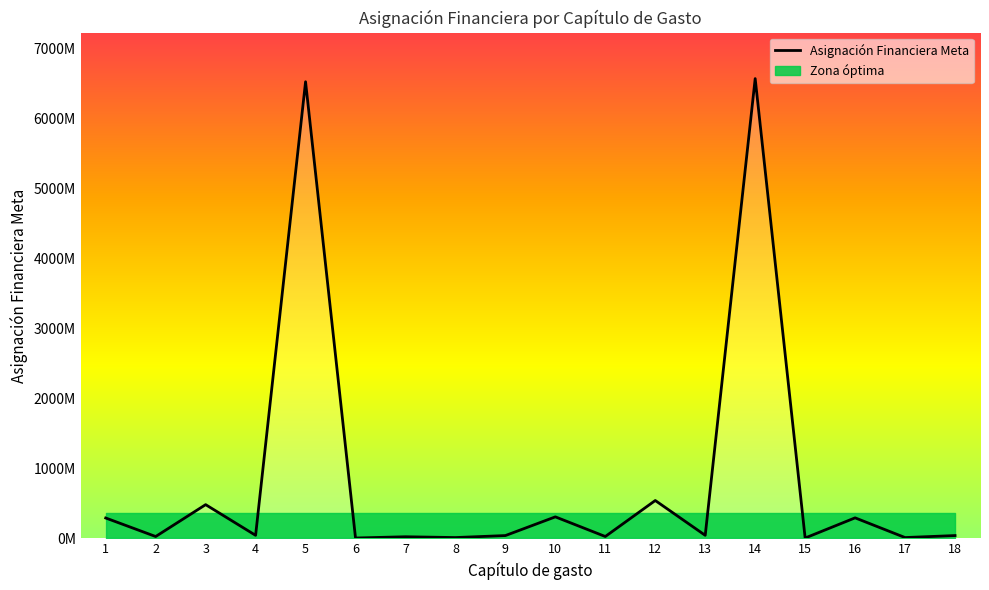

Count the number of categories in the chart.

18